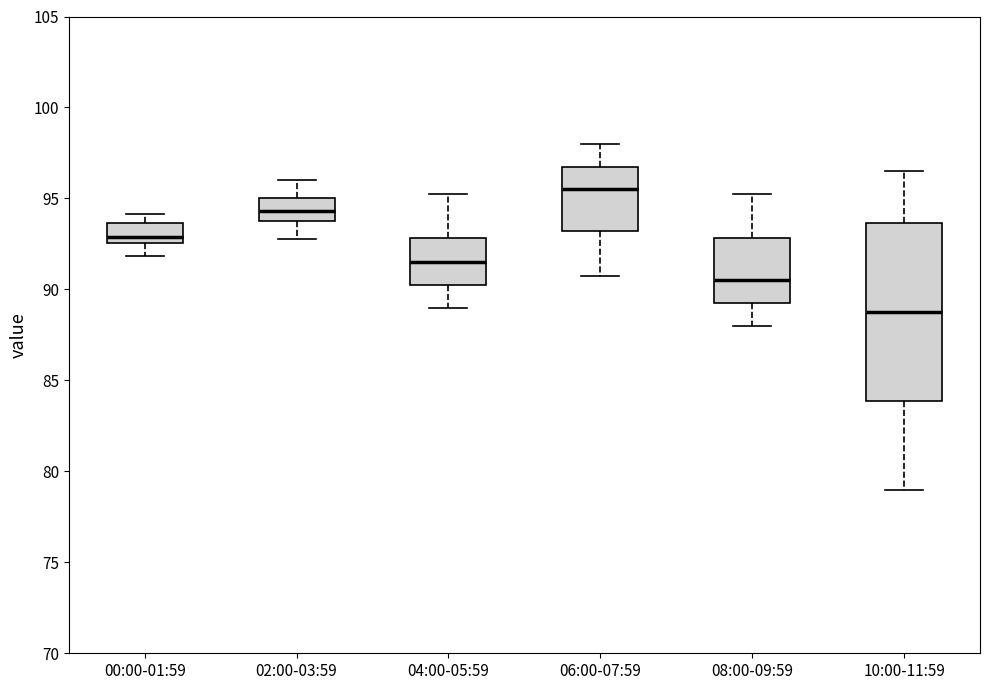

Reading left to right, transcribe this box plot: for each box, give where its median line is, the range the box spans, and where its two whiskers end, as read against the y-axis. The values are not printed on the chart, so give them approximately, as read against the axis.

00:00-01:59: median 93.0, box 92.5 to 93.5, whiskers 92.0 to 94.0
02:00-03:59: median 94.5, box 94.0 to 95.0, whiskers 93.0 to 96.0
04:00-05:59: median 91.5, box 90.5 to 93.0, whiskers 89.0 to 95.5
06:00-07:59: median 95.5, box 93.0 to 97.0, whiskers 91.0 to 98.0
08:00-09:59: median 90.5, box 89.5 to 93.0, whiskers 88.0 to 95.5
10:00-11:59: median 89.0, box 84.0 to 93.5, whiskers 79.0 to 96.5